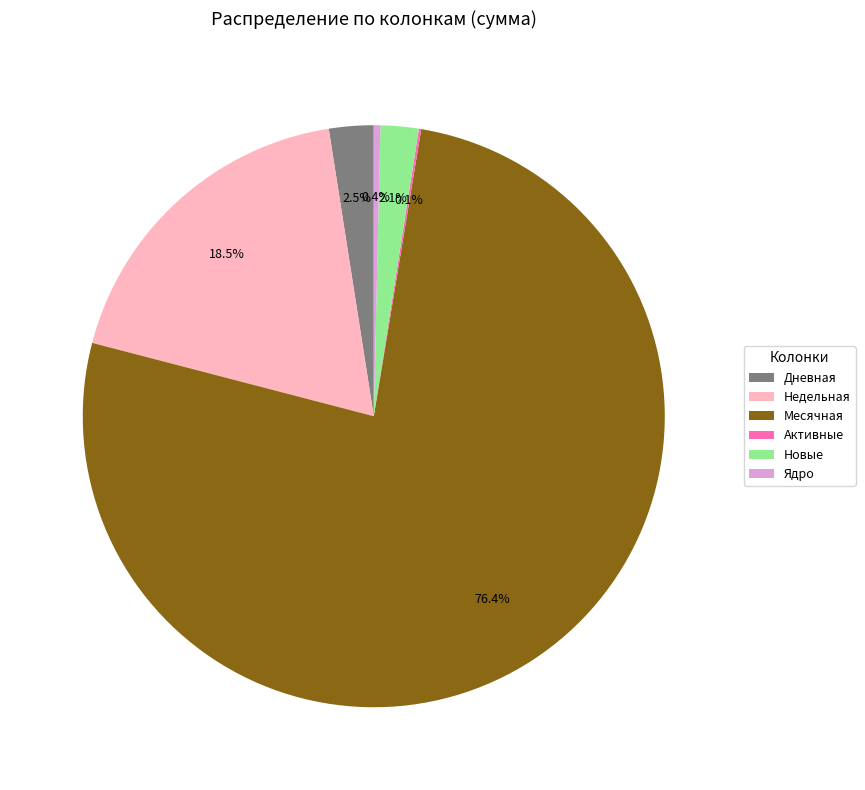

Is the sum of Недельная and Месячная greater than half?

Yes